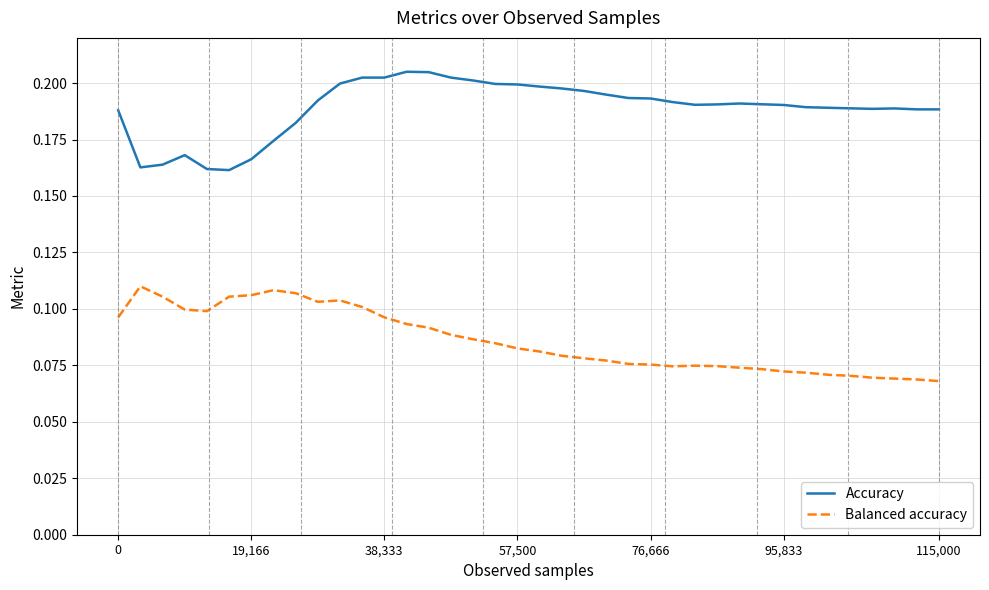

True or false: Accuracy and Balanced accuracy intersect in this chart.

False